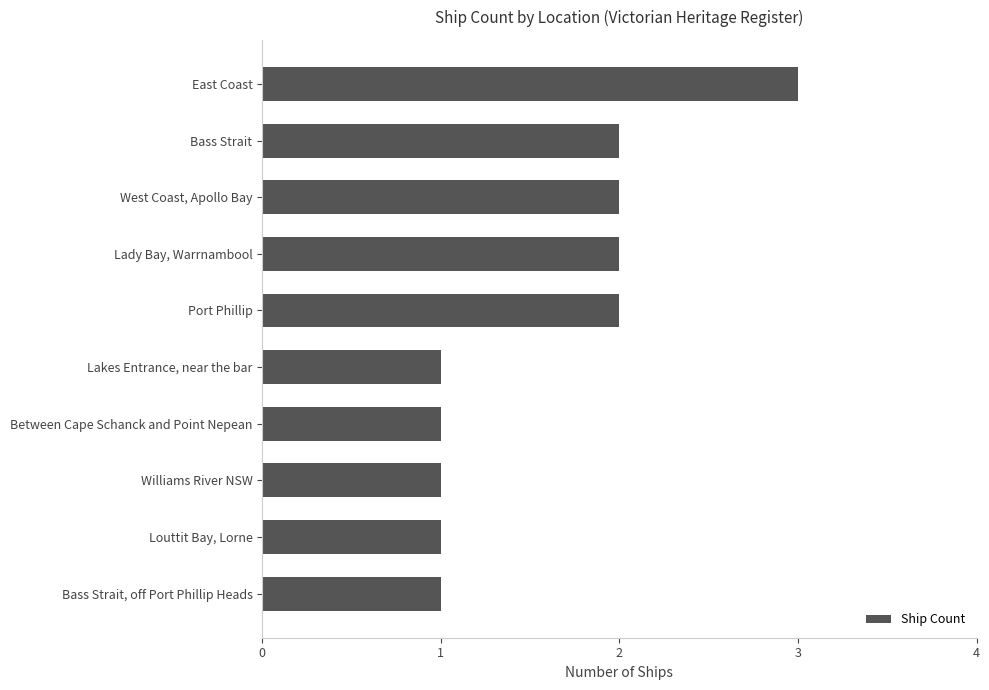

Approximately how many times larger is the value at West Coast, Apollo Bay compared to Between Cape Schanck and Point Nepean?

2.0